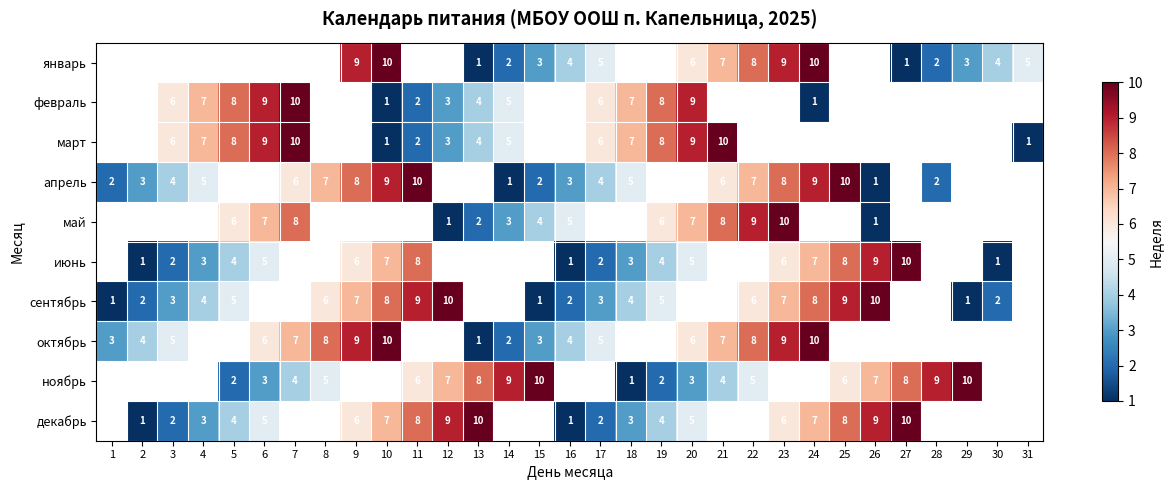

What is the sum of the апрель values at 8 and 21?

13